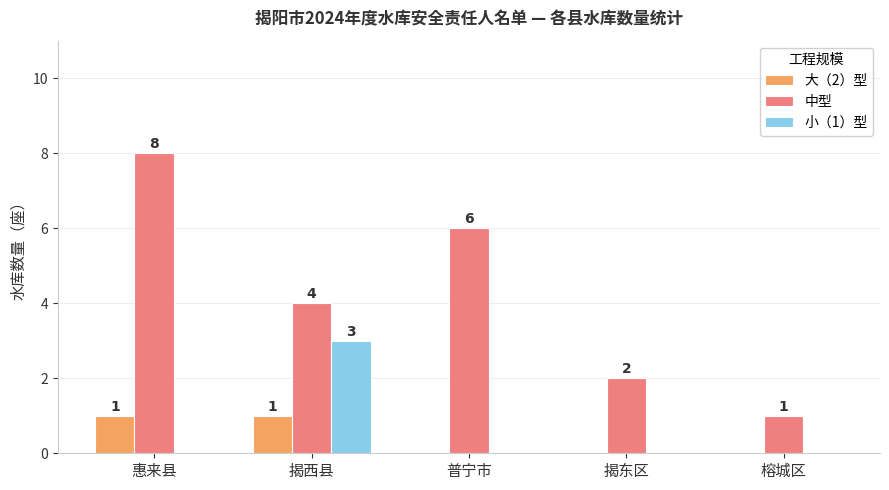

What is the total value across all series at 普宁市?

6